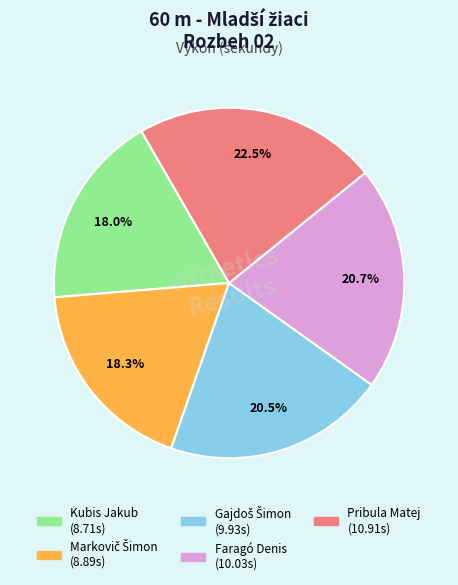

Which category has the biggest portion of the pie?

Pribula Matej